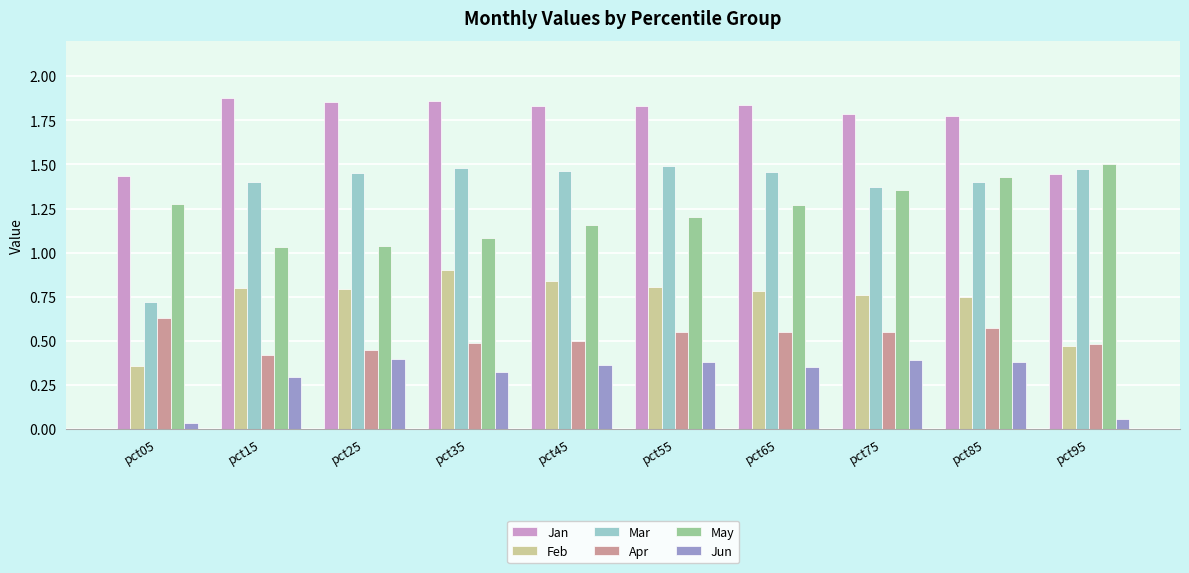

How many distinct data groups are displayed?

6